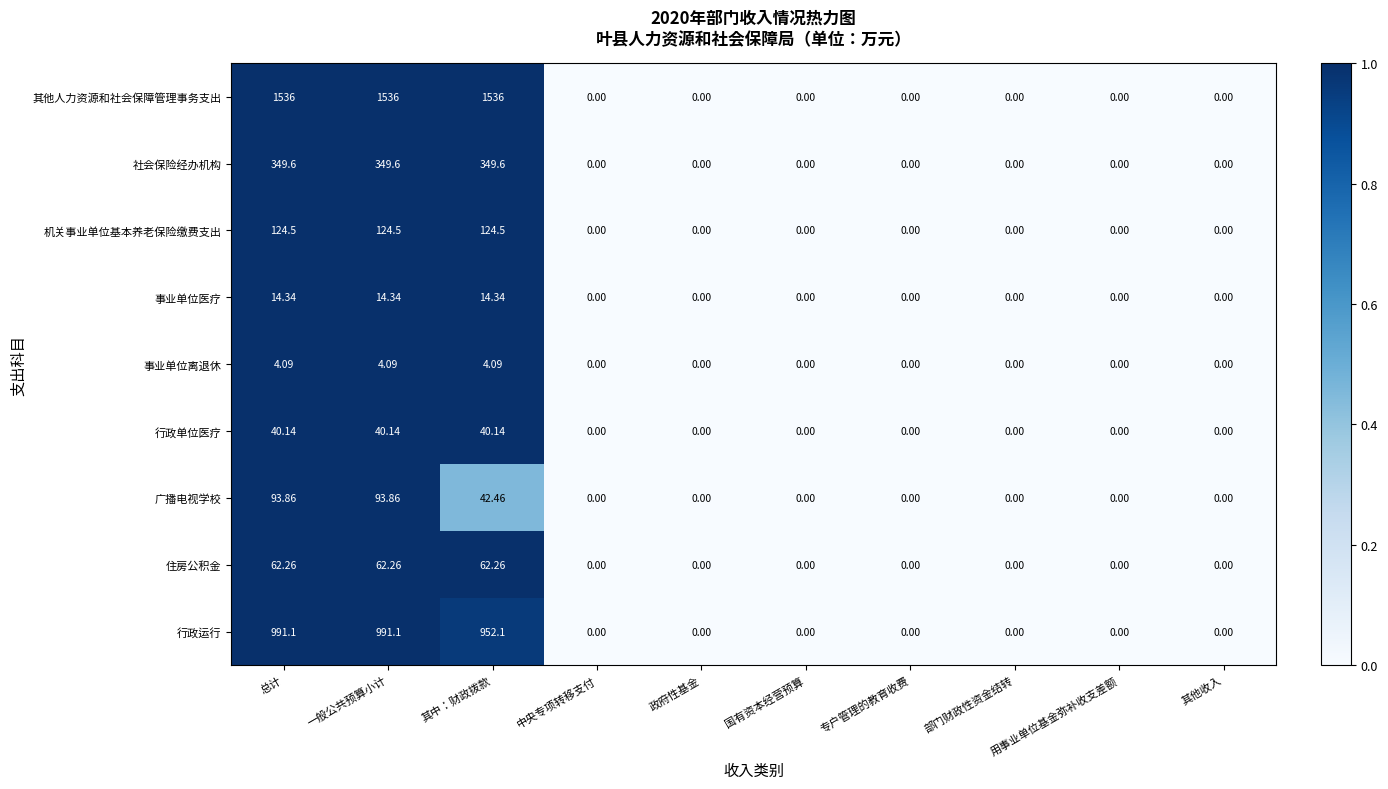

Which series has the largest total across all categories?

其他人力资源和社会保障管理事务支出